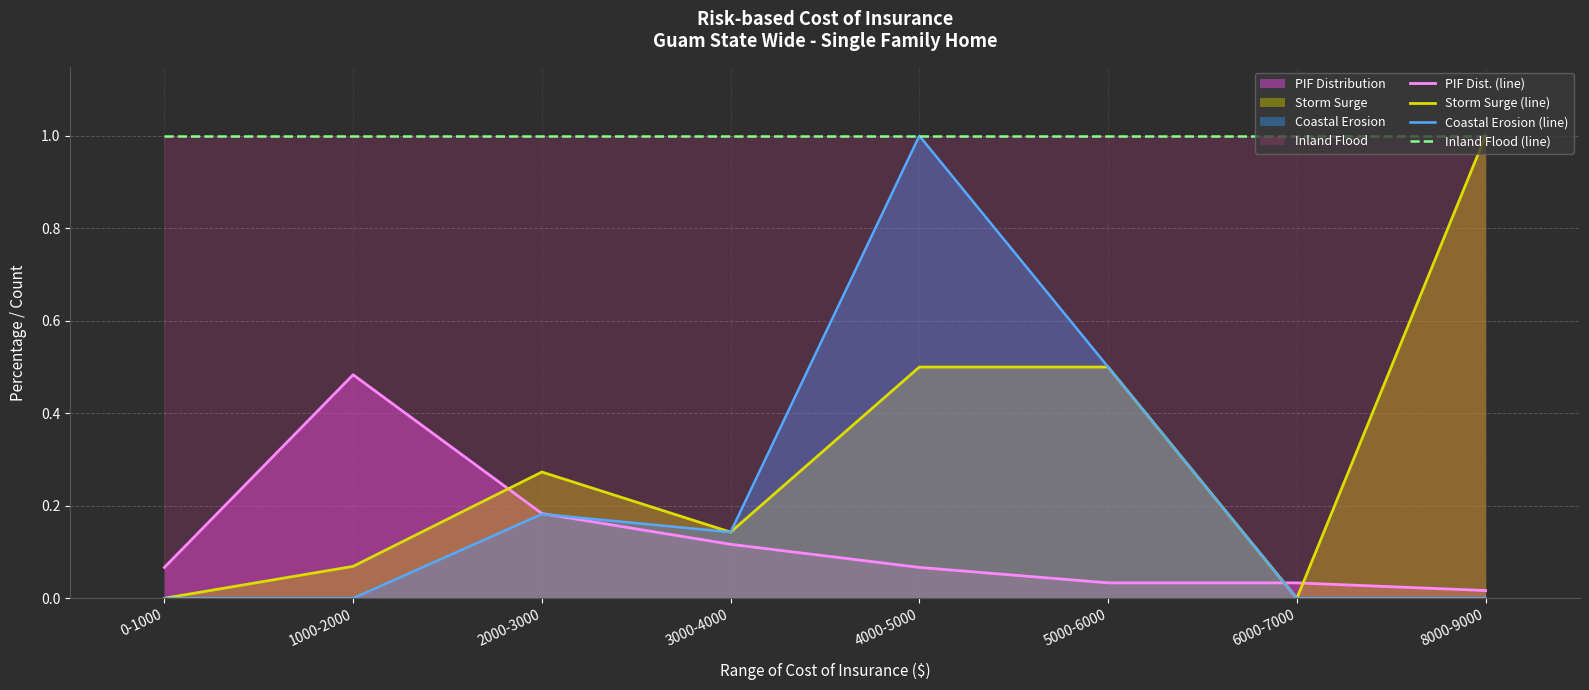

Reading left to right, extract all data points from this chart.

PIF Dist. (line): 0.1	0.5	0.2	0.1	0.1	0.0	0.0	0.0
Storm Surge (line): 0.0	0.1	0.3	0.1	0.5	0.5	0.0	1.0
Coastal Erosion (line): 0.0	0.0	0.2	0.1	1.0	0.5	0.0	0.0
Inland Flood (line): 1.0	1.0	1.0	1.0	1.0	1.0	1.0	1.0